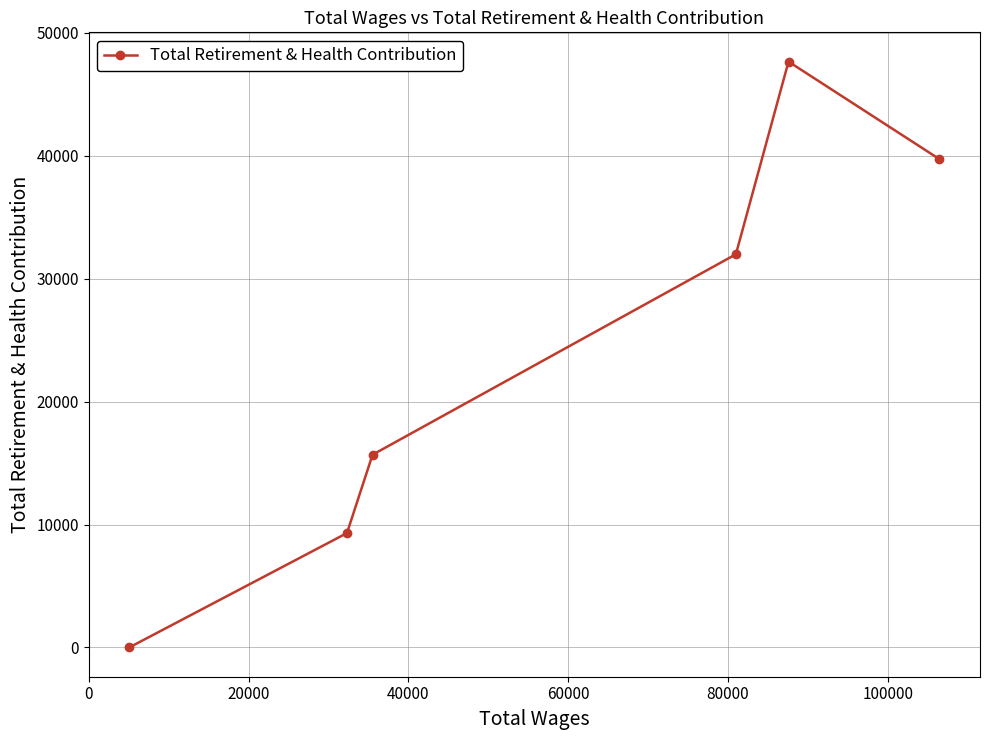

How many interior local peaks (higher than both neighbors) does the data have?

1